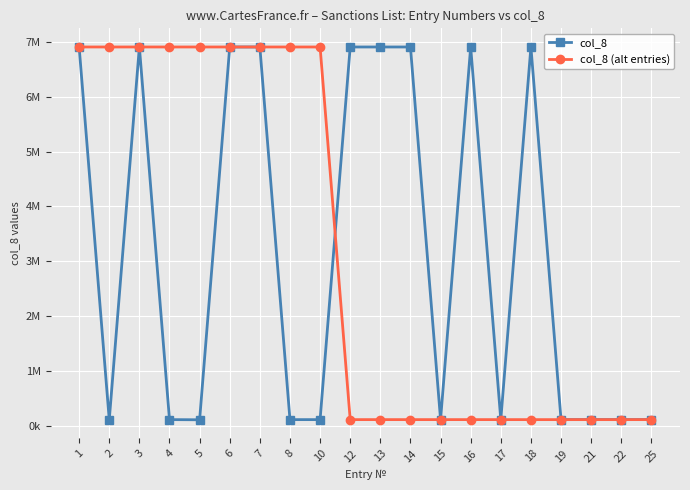

Which category has the lowest value across all series?

5